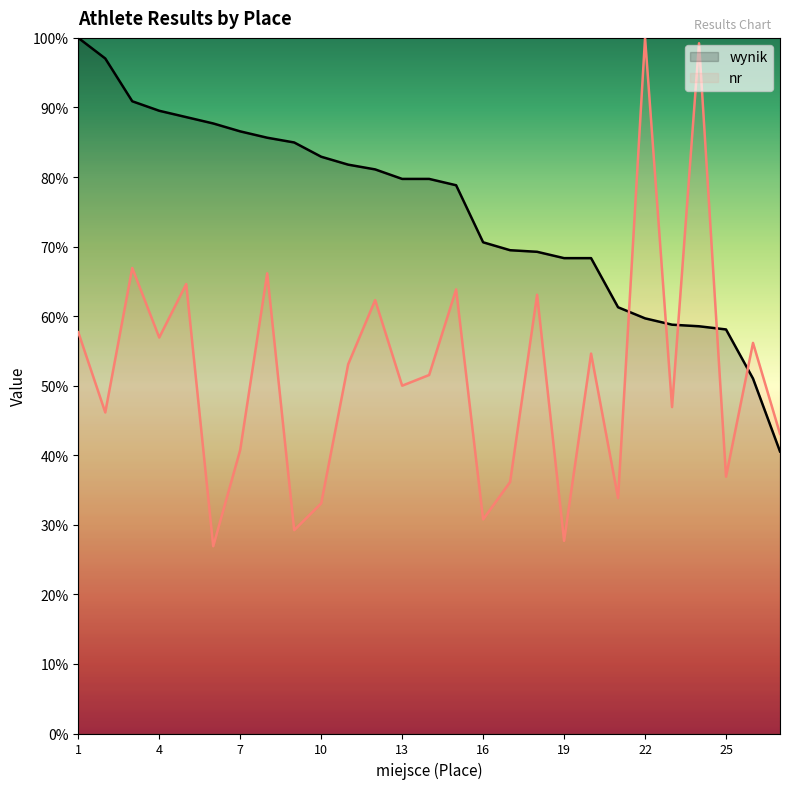

Reading left to right, list all the values displayed in this chart.

wynik: 100.0	97.0	90.9	89.5	88.6	87.7	86.6	85.6	85.0	82.9	81.8	81.1	79.7	79.7	78.8	70.6	69.5	69.2	68.3	68.3	61.3	59.7	58.8	58.5	58.1	51.0	40.5
nr: 57.7	46.2	66.9	56.9	64.6	26.9	40.8	66.2	29.2	33.1	53.1	62.3	50.0	51.5	63.8	30.8	36.2	63.1	27.7	54.6	33.8	100.0	46.9	99.2	36.9	56.2	43.1